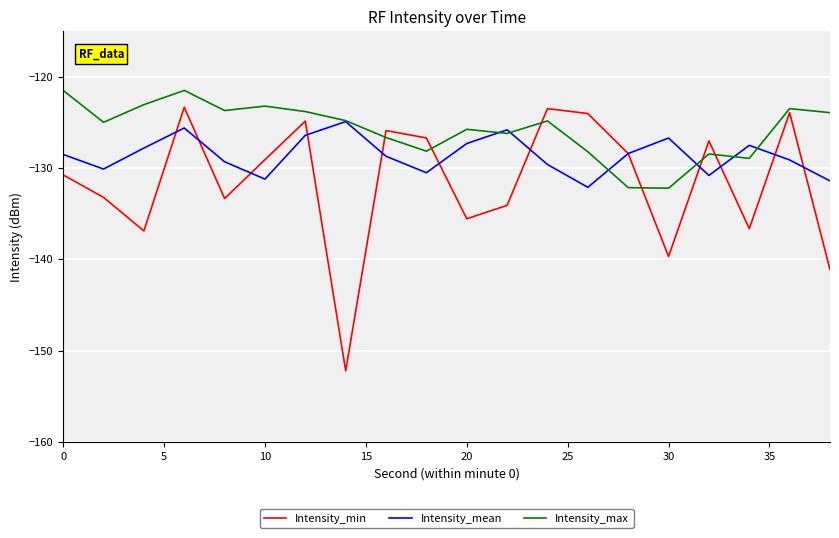

Which series has the largest total across all categories?

Intensity_max